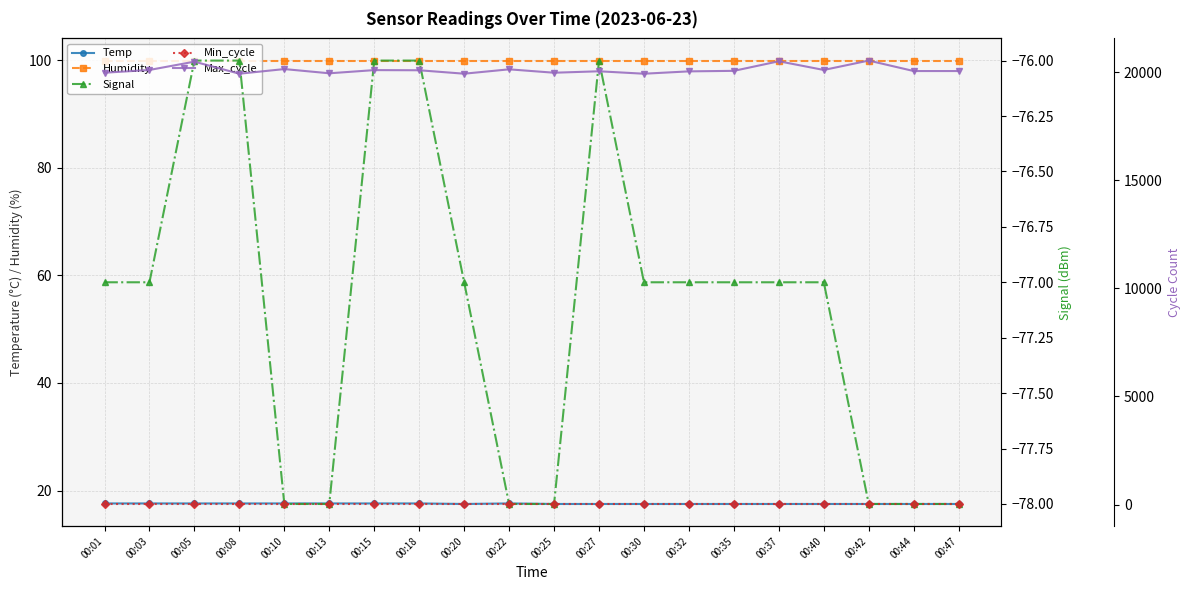

Count the number of data series in this chart.

5